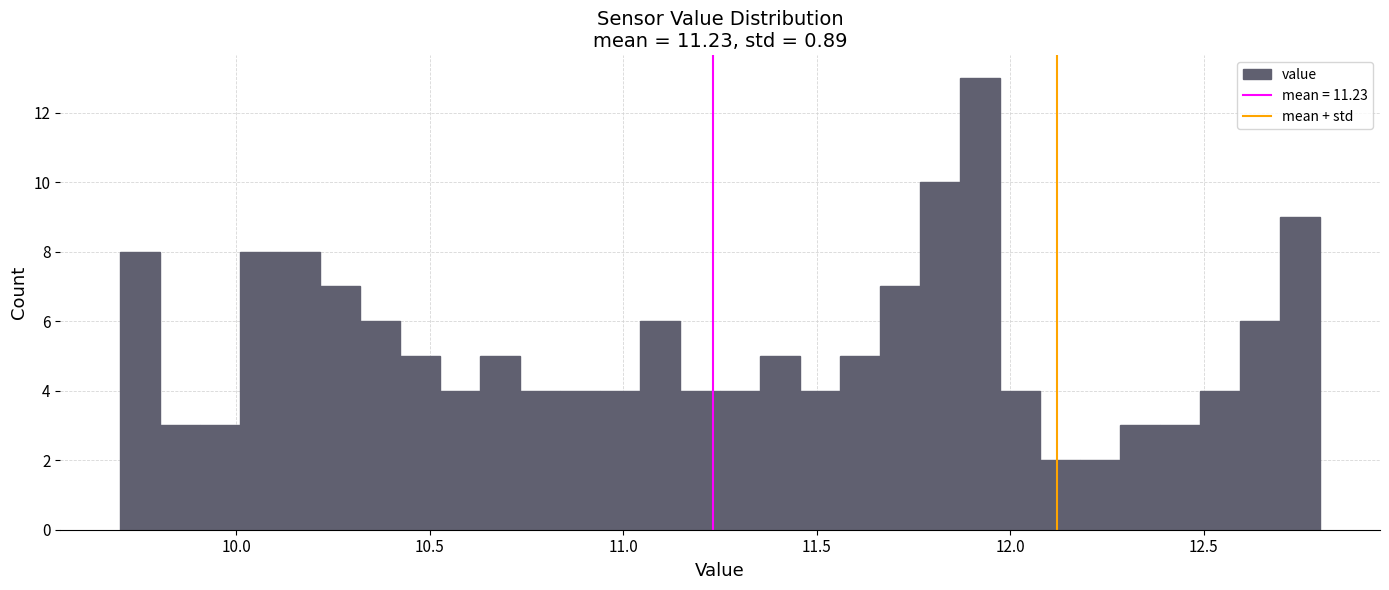

Around what value on the x-axis is the tallest bar? Give the approximate position of its centre, as read against the axis.

11.90